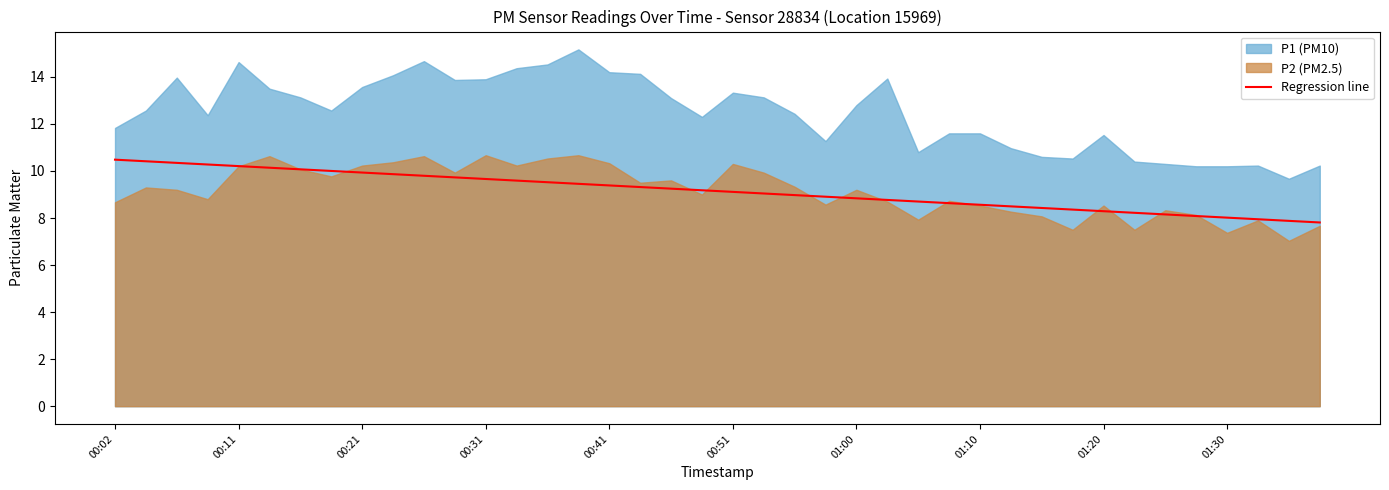

True or false: the data shows 4.7 at 18.

False